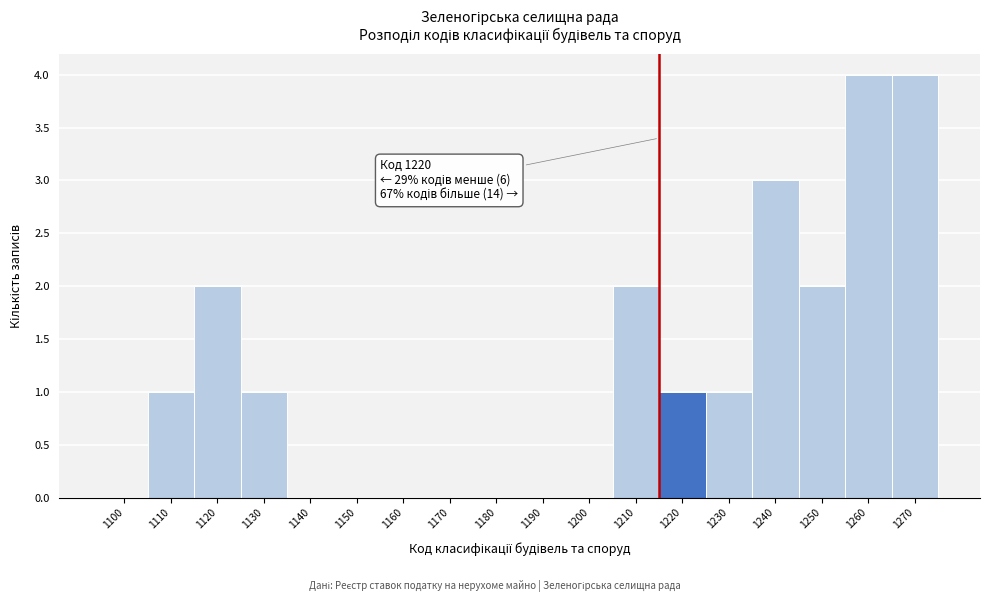

Reading left to right, what are all the values shown in this chart?

1100=0	1110=1	1120=2	1130=1	1140=0	1150=0	1160=0	1170=0	1180=0	1190=0	1200=0	1210=2	1220=1	1230=1	1240=3	1250=2	1260=4	1270=4